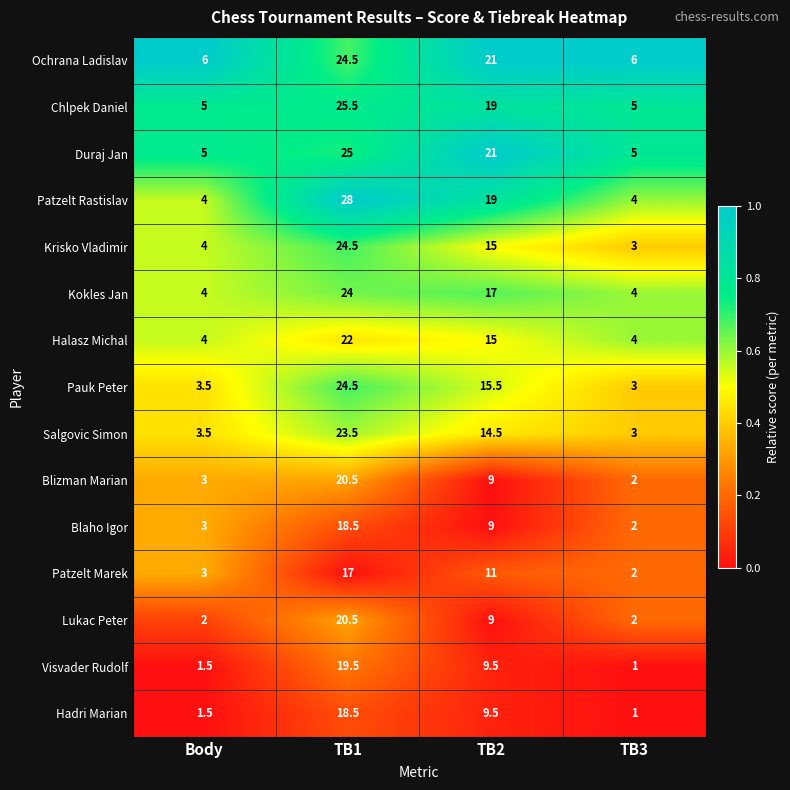

Which category has the highest value across all series?

TB1